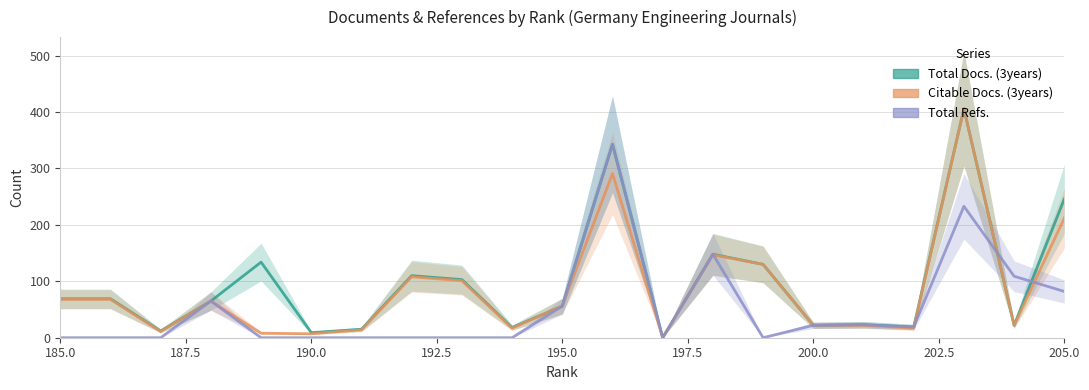

Rank the series by their maximum value, from lowest to highest.

Total Refs., Total Docs. (3years), Citable Docs. (3years)